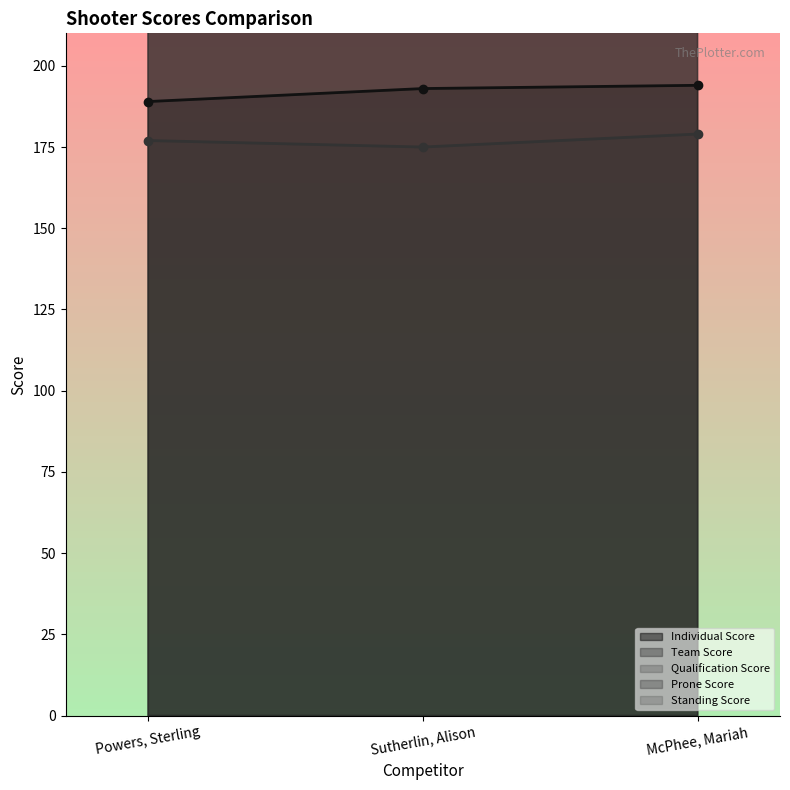

Where does the Qualification Score series first go above 544?

Powers, Sterling